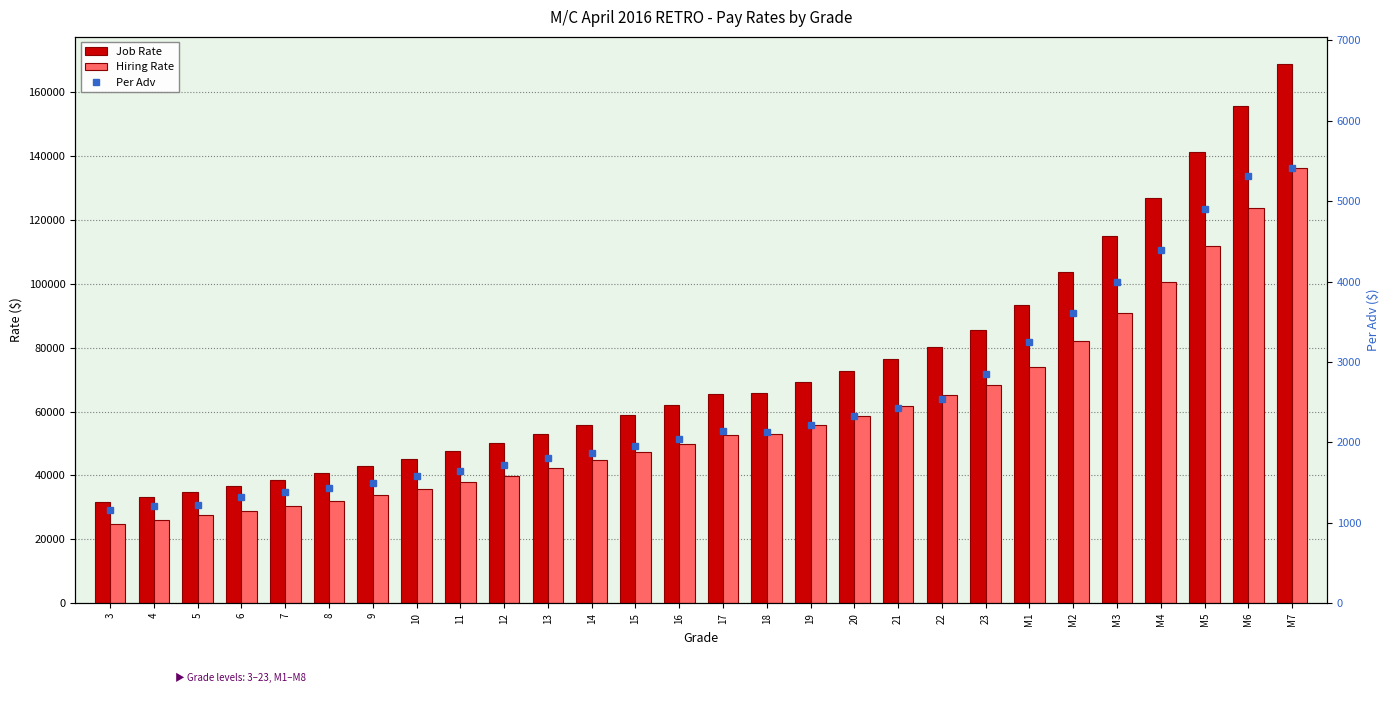

Which series has the largest total across all categories?

Job Rate